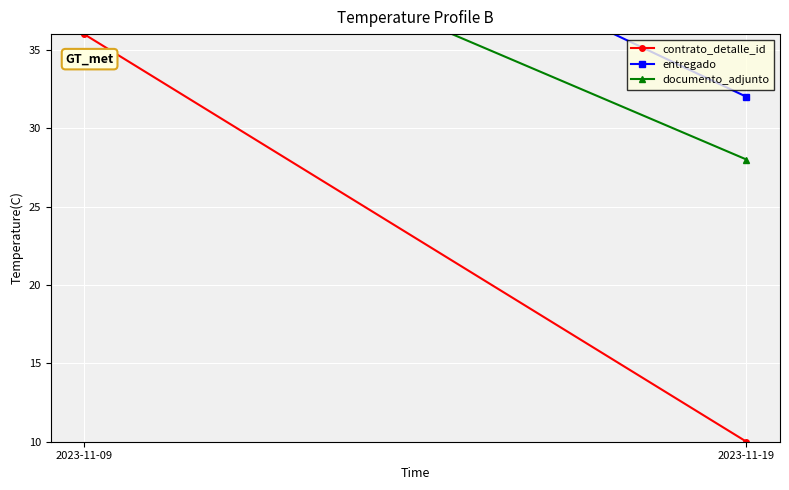

Rank the series by their maximum value, from lowest to highest.

contrato_detalle_id, documento_adjunto, entregado